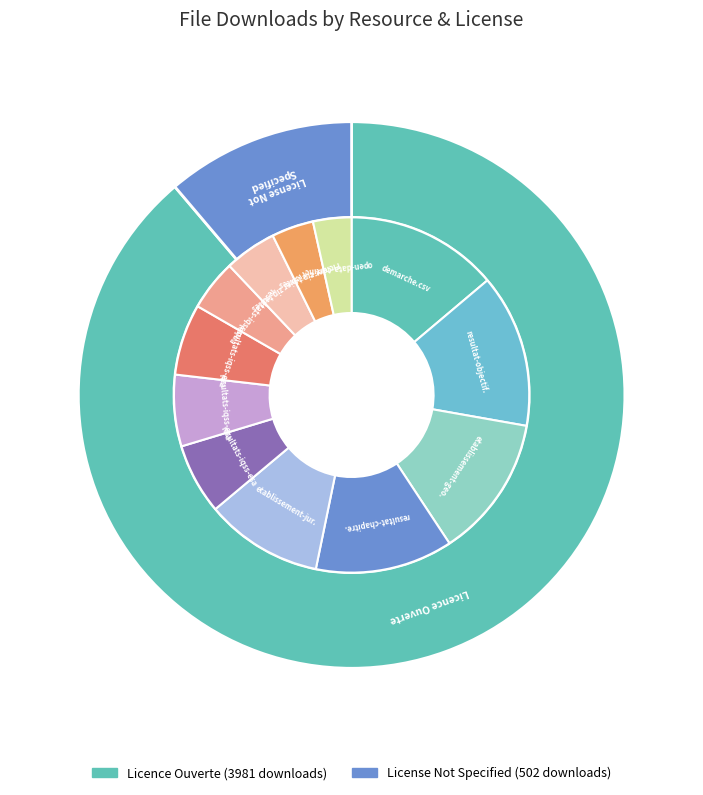

Is the sum of resultats-iqss-esatisca-mco and resultats-iqss-esatis48h-mco greater than half?

No